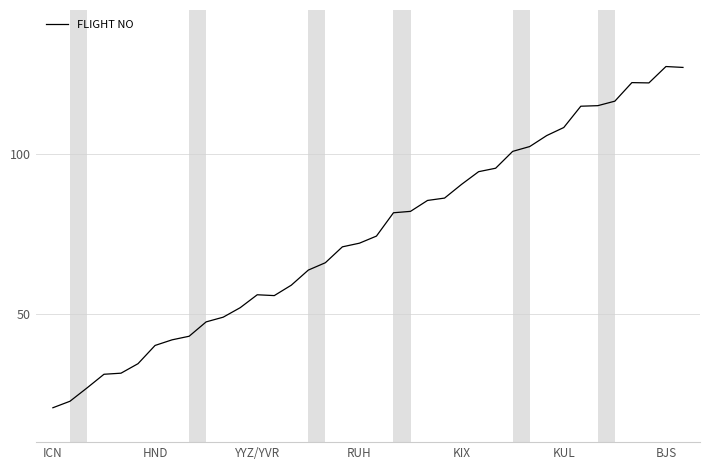

What is the smallest value displayed?

20.7